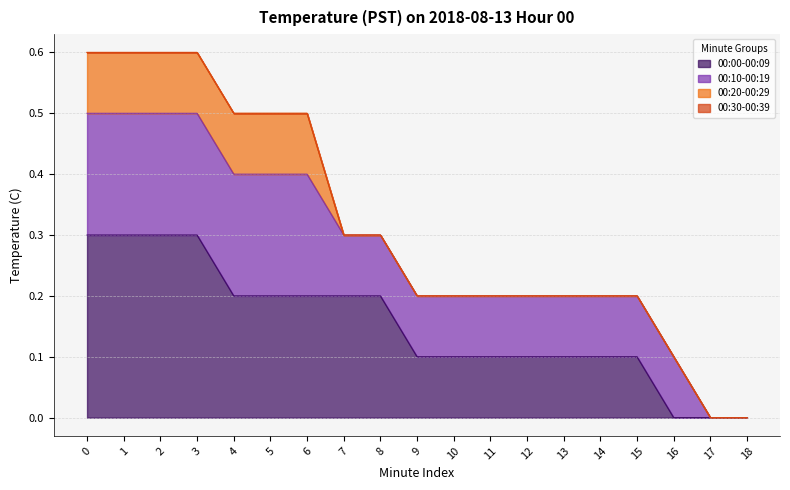

True or false: 00:00-00:09 has a value of 0.1 at 11.

True